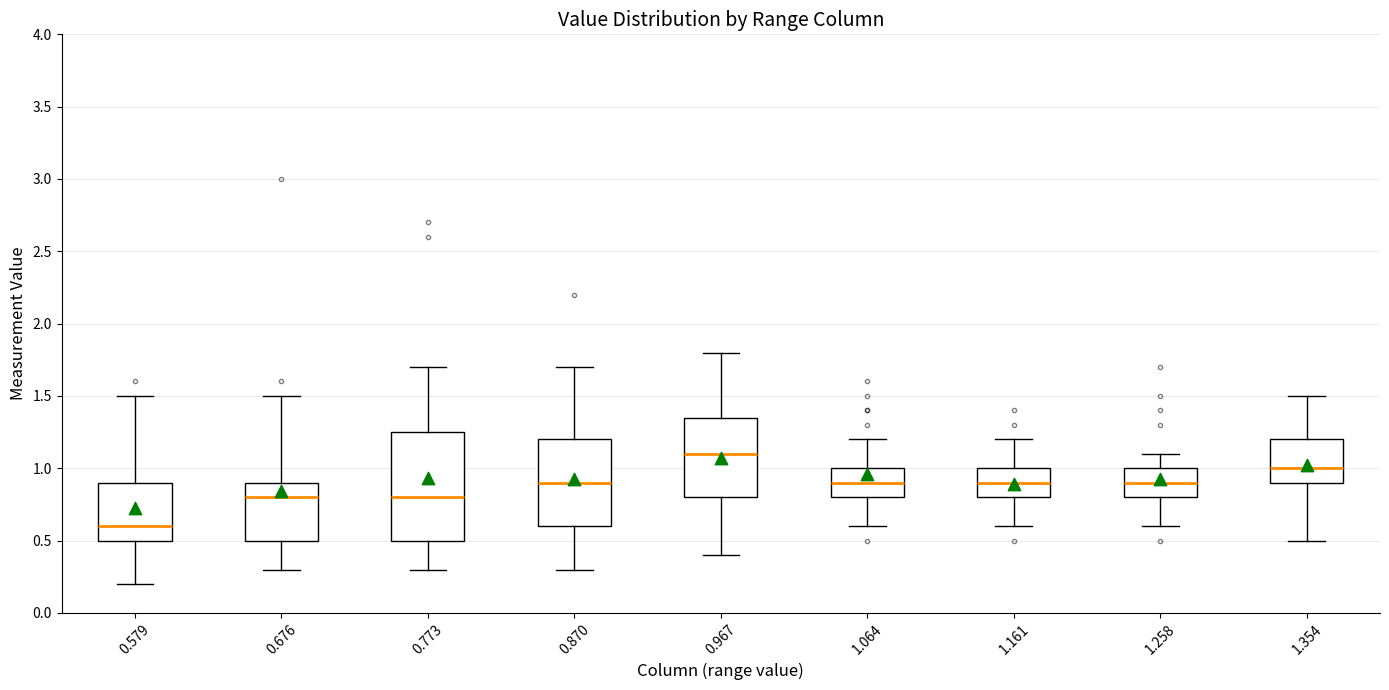

Reading left to right, transcribe this box plot: for each box, give where its median line is, the range the box spans, and where its two whiskers end, as read against the y-axis. The values are not printed on the chart, so give them approximately, as read against the axis.

0.579: median 0.60, box 0.50 to 0.90, whiskers 0.20 to 1.50
0.676: median 0.80, box 0.50 to 0.90, whiskers 0.30 to 1.50
0.773: median 0.80, box 0.50 to 1.25, whiskers 0.30 to 1.70
0.870: median 0.90, box 0.60 to 1.20, whiskers 0.30 to 1.70
0.967: median 1.10, box 0.80 to 1.35, whiskers 0.40 to 1.80
1.064: median 0.90, box 0.80 to 1.00, whiskers 0.60 to 1.20
1.161: median 0.90, box 0.80 to 1.00, whiskers 0.60 to 1.20
1.258: median 0.90, box 0.80 to 1.00, whiskers 0.60 to 1.10
1.354: median 1.00, box 0.90 to 1.20, whiskers 0.50 to 1.50